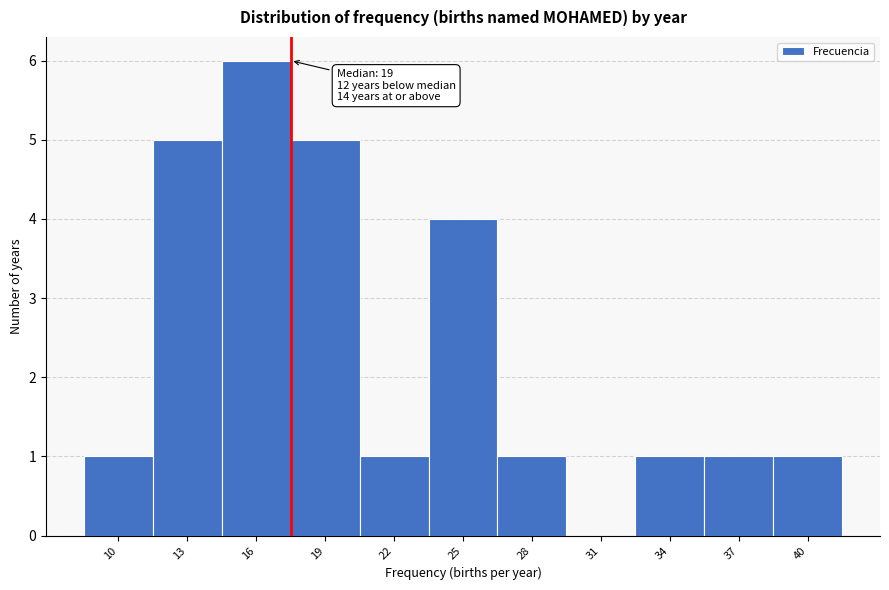

Reading right to left, what are all the values shown in this chart?

40=1	37=1	34=1	31=0	28=1	25=4	22=1	19=5	16=6	13=5	10=1